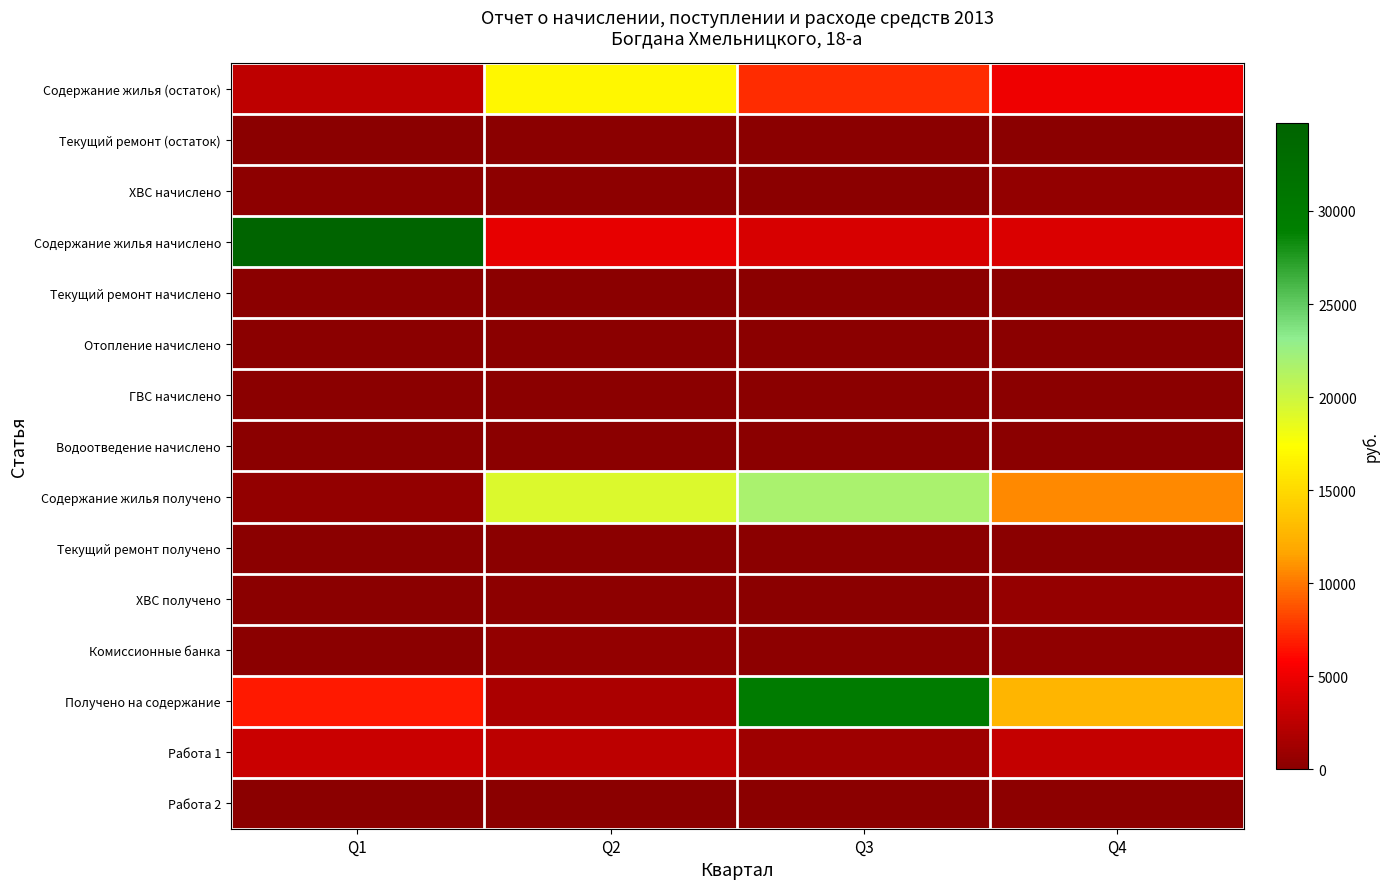

Count the number of data series in this chart.

15